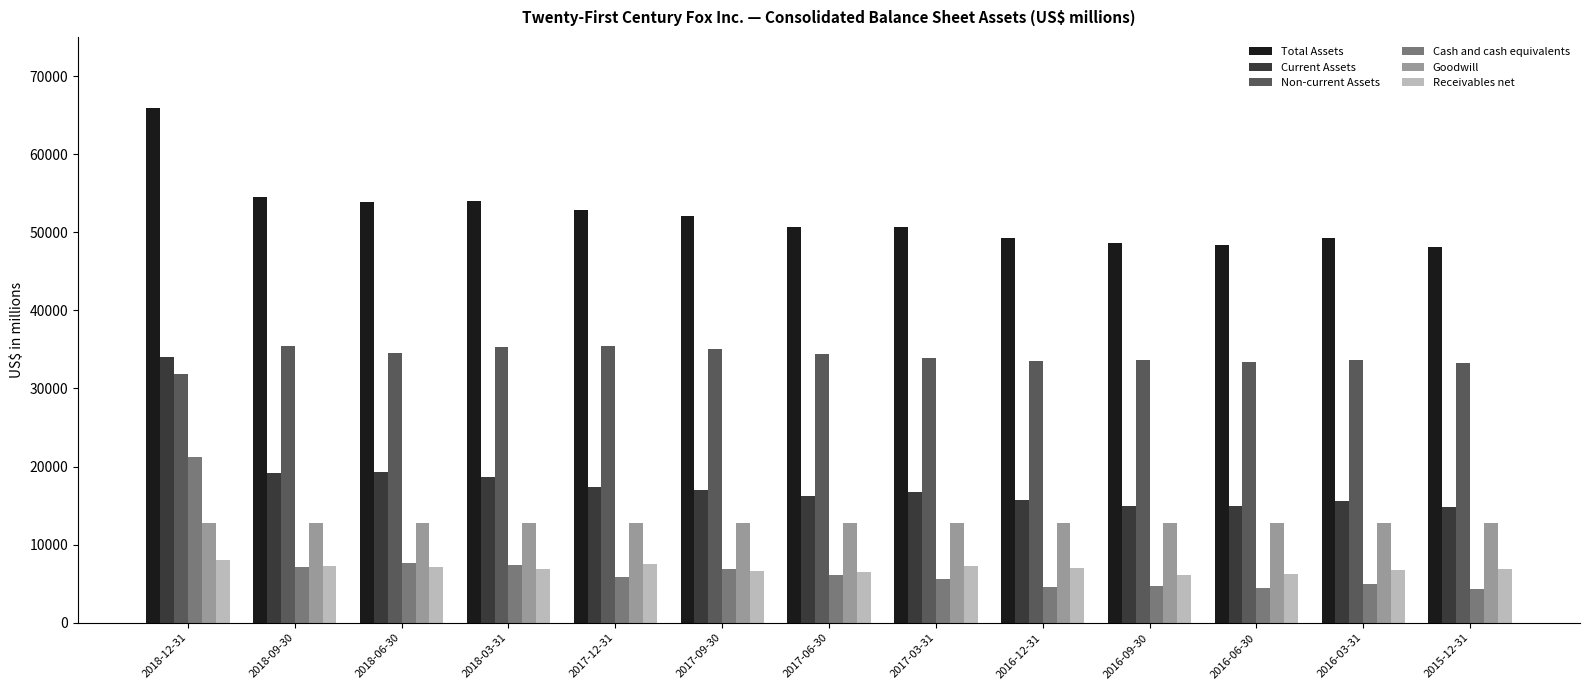

What is the label of the 3rd bar from the right?

2016-06-30